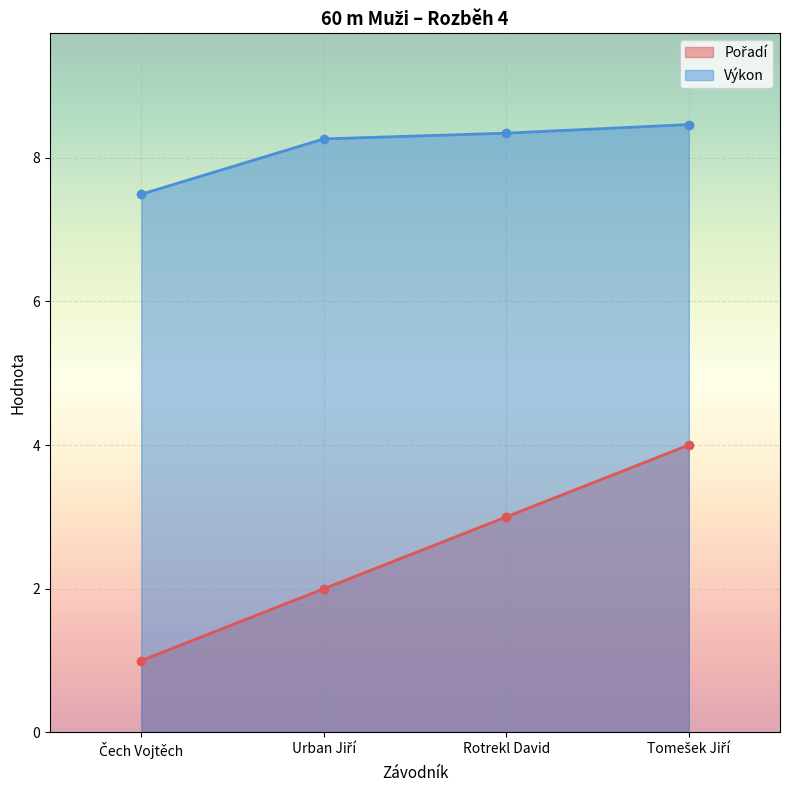

What is the sum of the Výkon values at Tomešek Jiří and Urban Jiří?

16.7